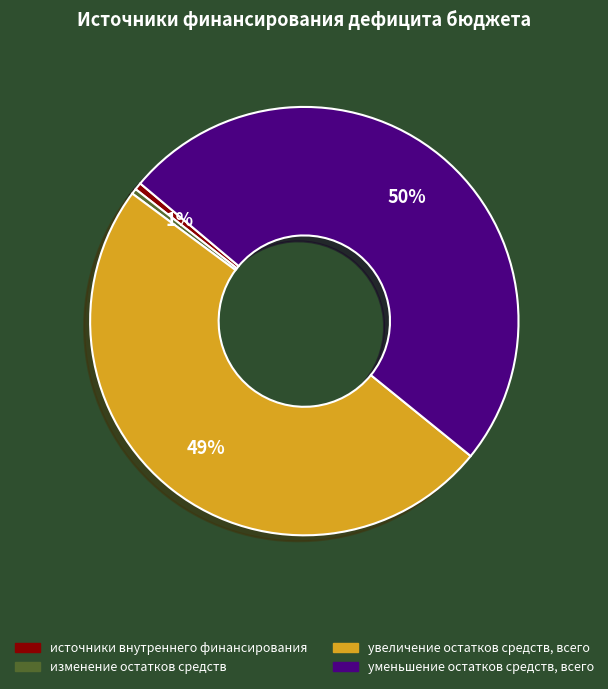

Is the sum of увеличение остатков средств, всего and уменьшение остатков средств, всего greater than half?

Yes